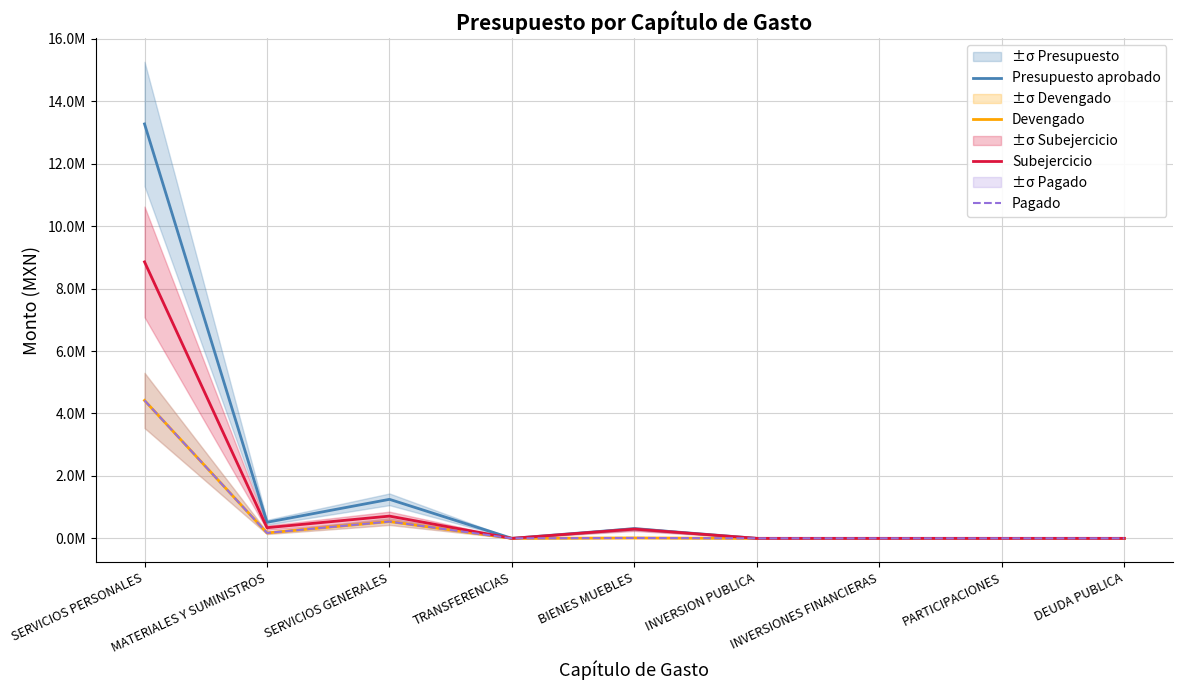

What is the highest value of the Subejercicio series?

8854946.7